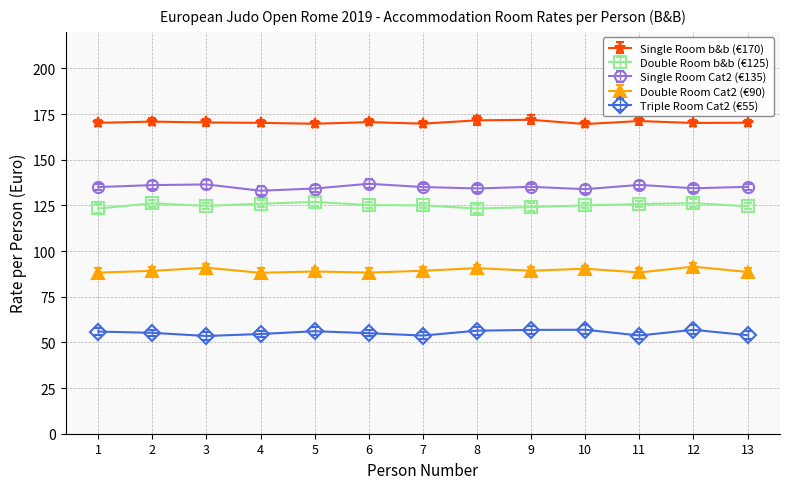

What is the sum of all Single Room Cat2 (€135) values?

1755